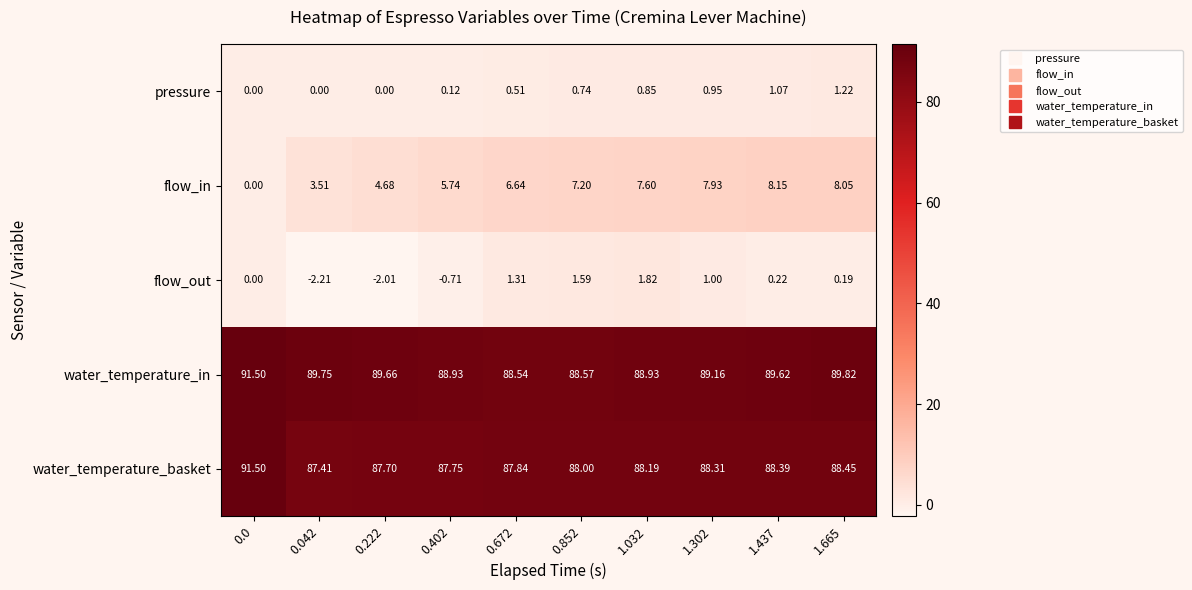

What is the maximum value shown in the chart?

91.5